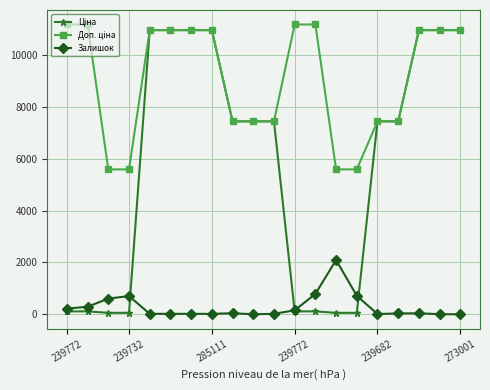

What is the greatest value displayed?

11182.0